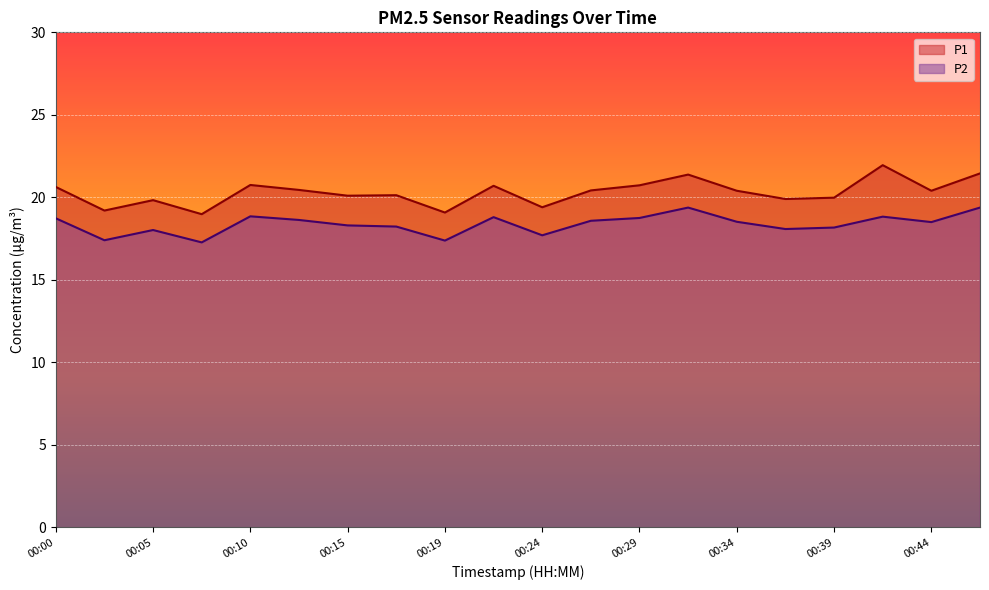

What is the average value of the P2 series?

18.4